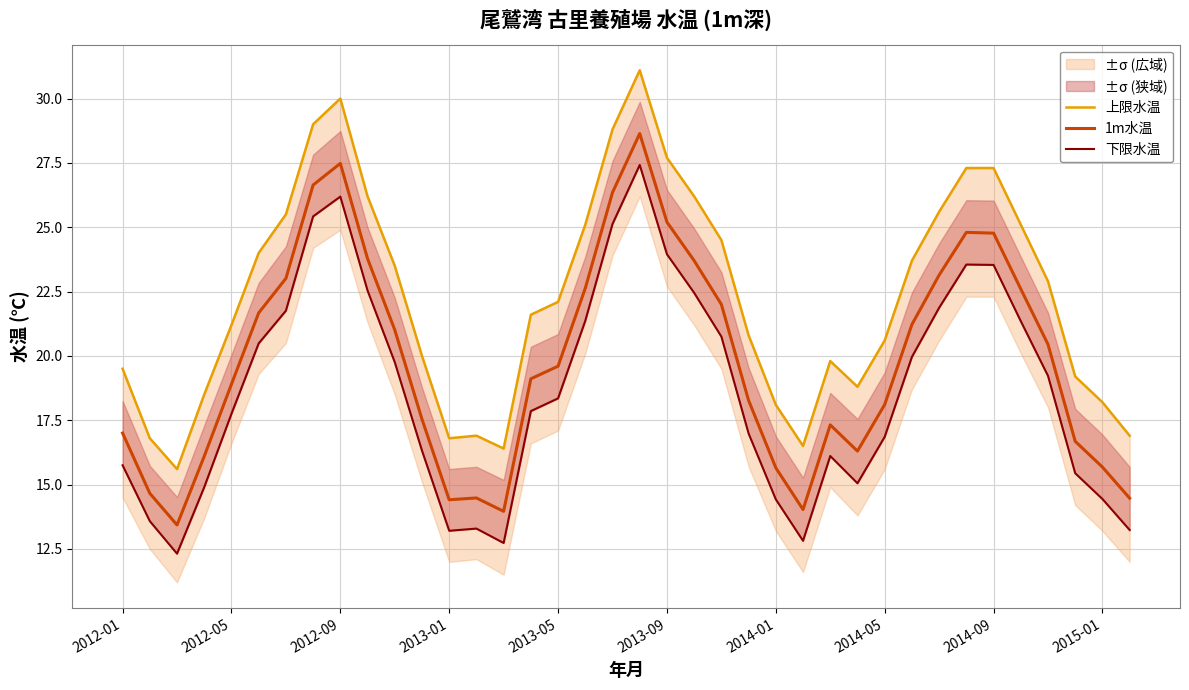

What is the sum of all 下限水温 values?

708.1